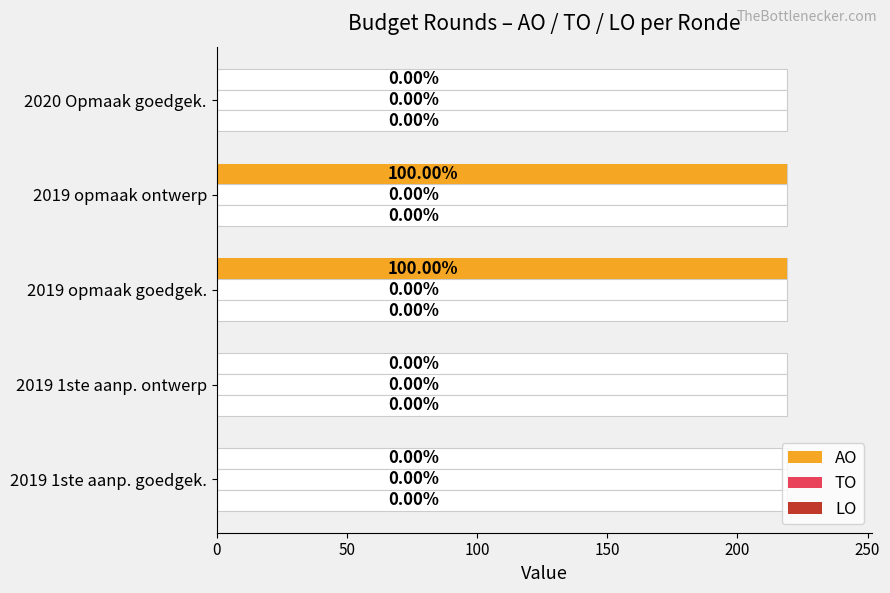

What are all the series names shown in the legend?

AO, TO, LO